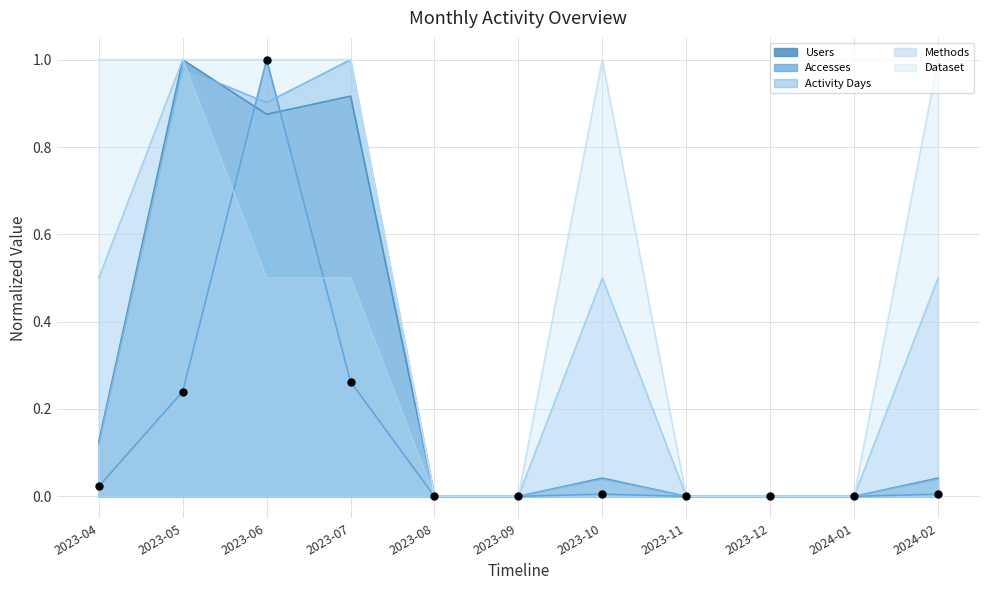

Which series contains the highest Y value?

Users